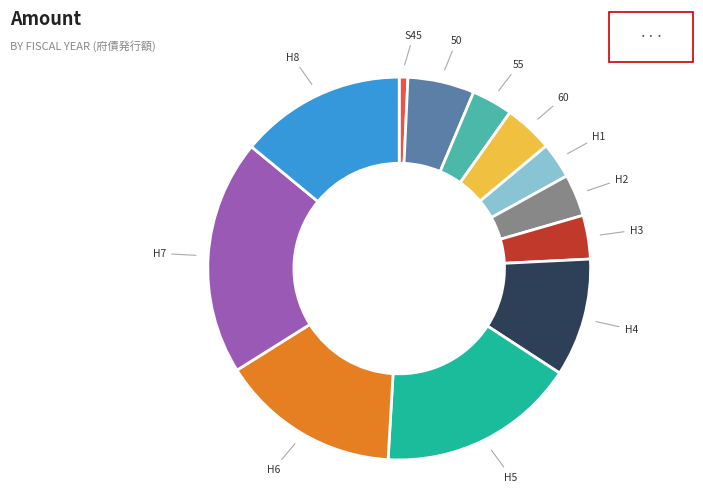

Is there any slice that represents more than half of the pie?

No